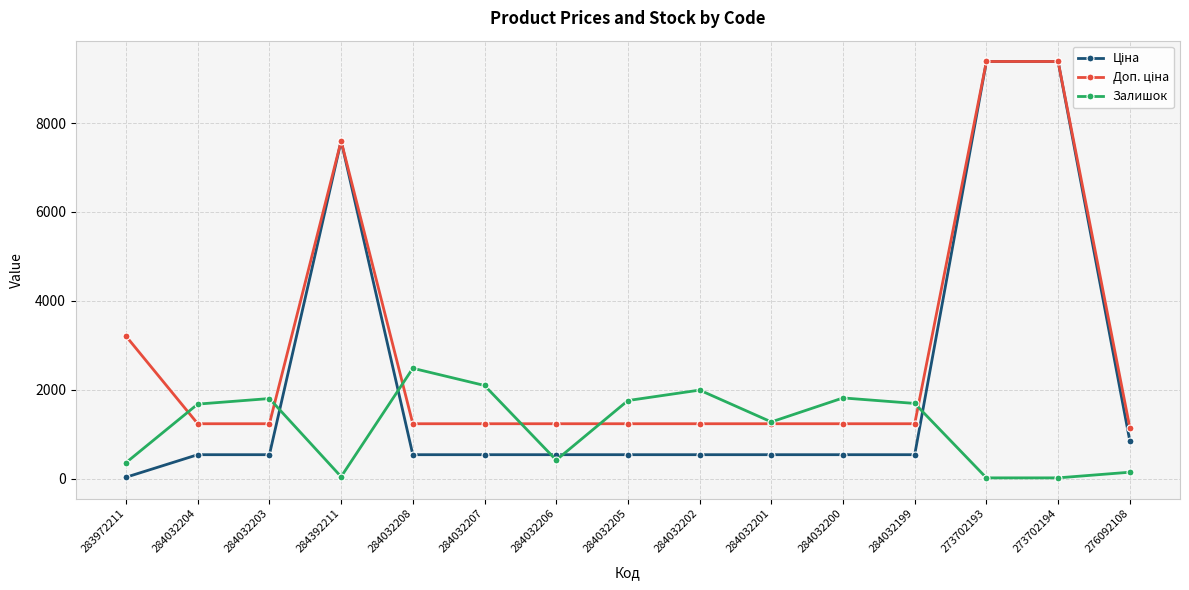

What is the highest value of the Залишок series?

2483.0